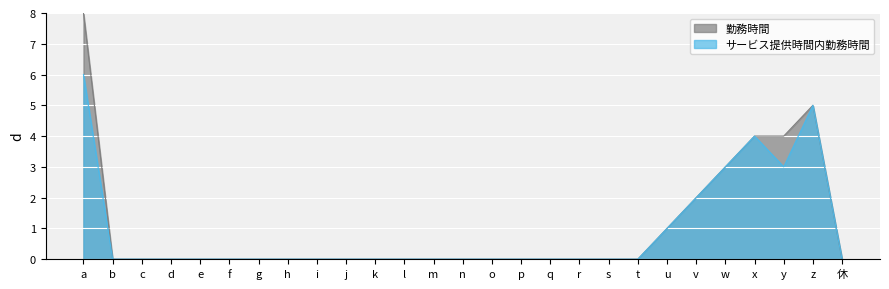

Where is サービス提供時間内勤務時間 nearest to the value 3?

w